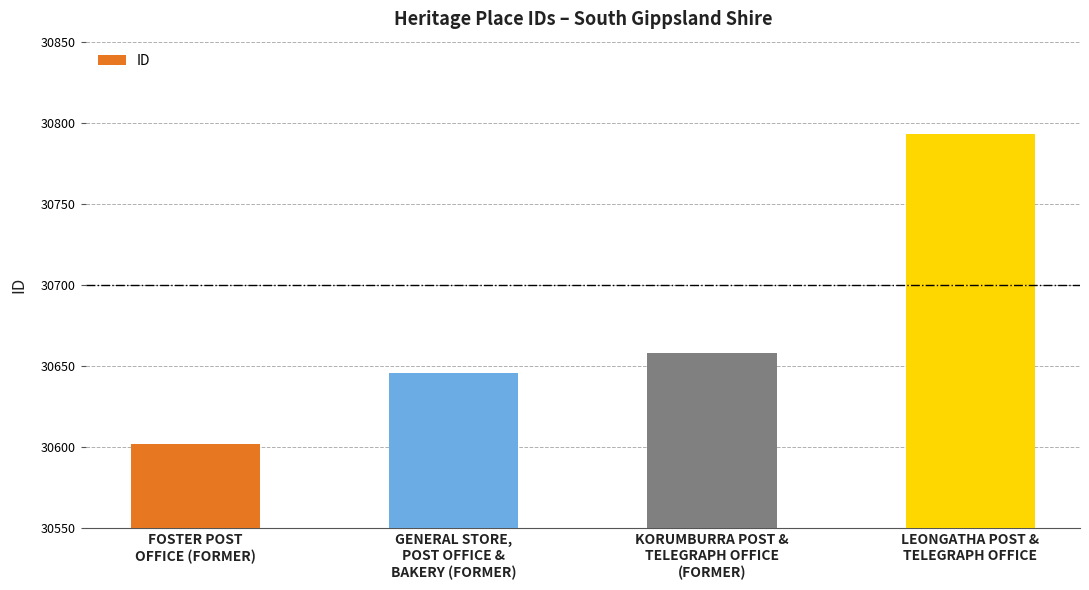

What is the greatest value displayed?

30793